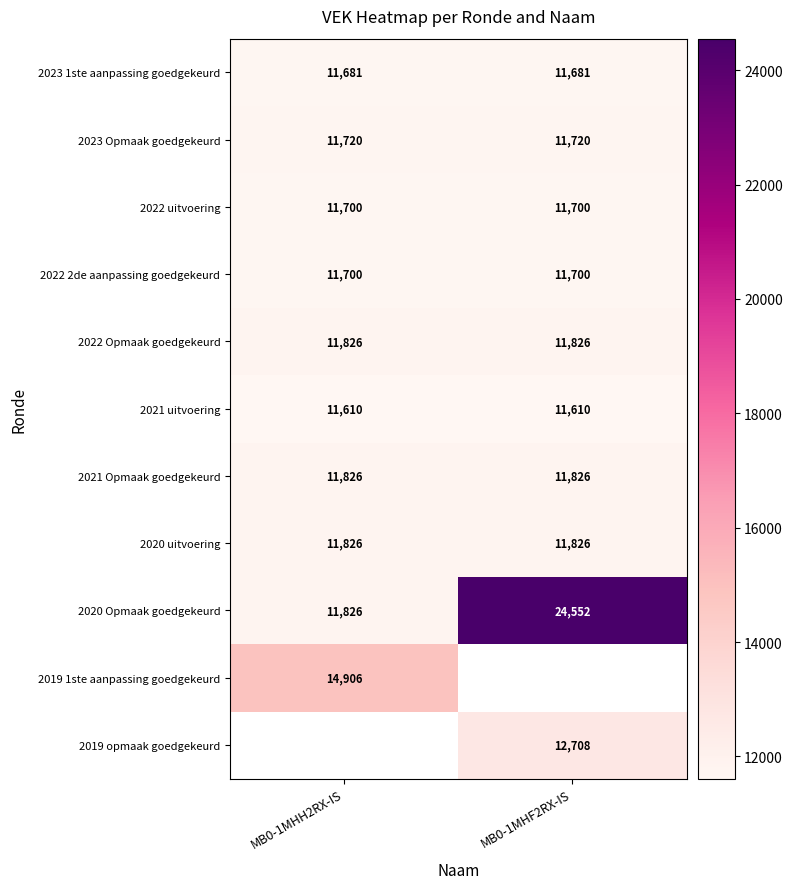

Between MB0-1MHH2RX-IS and MB0-1MHF2RX-IS, which is larger?

MB0-1MHH2RX-IS